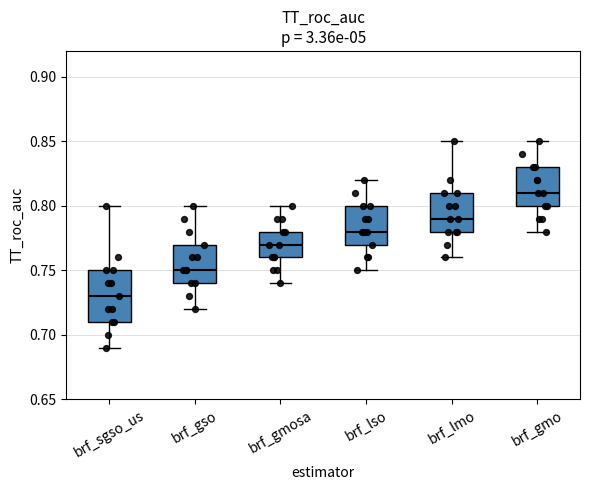

Reading left to right, transcribe this box plot: for each box, give where its median line is, the range the box spans, and where its two whiskers end, as read against the y-axis. The values are not printed on the chart, so give them approximately, as read against the axis.

brf_sgso_us: median 0.73, box 0.71 to 0.75, whiskers 0.69 to 0.80
brf_gso: median 0.75, box 0.74 to 0.77, whiskers 0.72 to 0.80
brf_gmosa: median 0.77, box 0.76 to 0.78, whiskers 0.74 to 0.80
brf_lso: median 0.78, box 0.77 to 0.80, whiskers 0.75 to 0.82
brf_lmo: median 0.79, box 0.78 to 0.81, whiskers 0.76 to 0.85
brf_gmo: median 0.81, box 0.80 to 0.83, whiskers 0.78 to 0.85